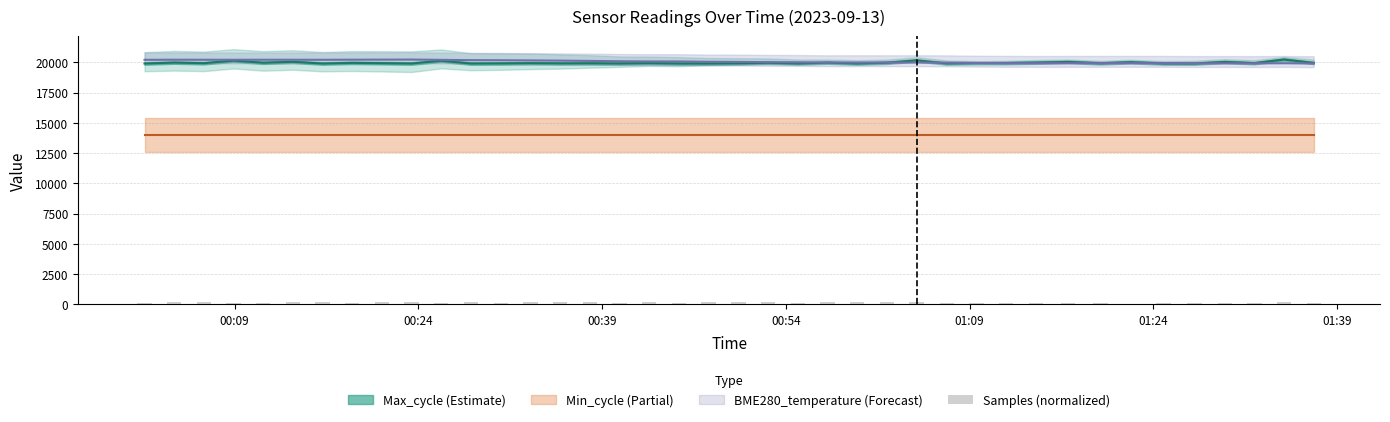

What is the label of the 5th bar from the left?

01:09